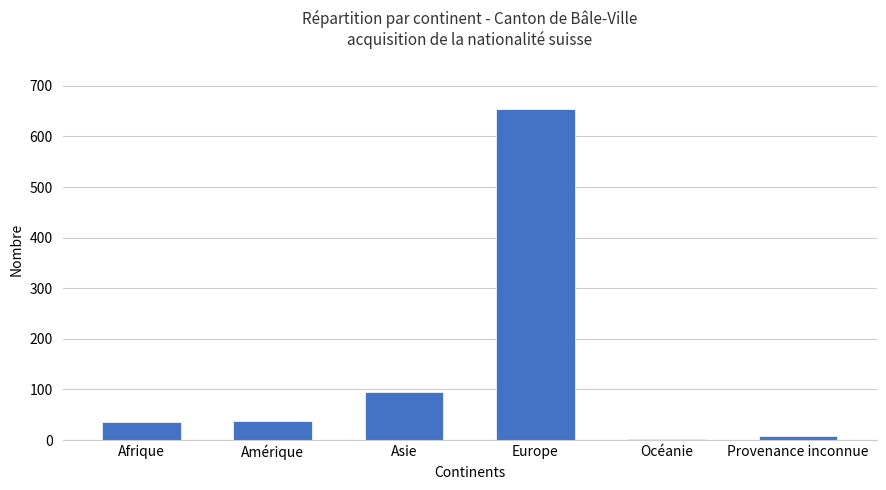

What is the maximum value shown in the chart?

655